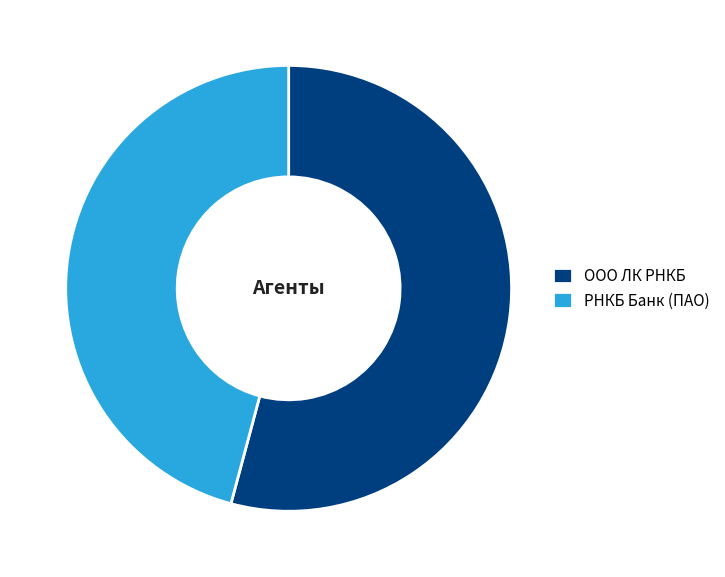

How many slices are in this pie chart?

2